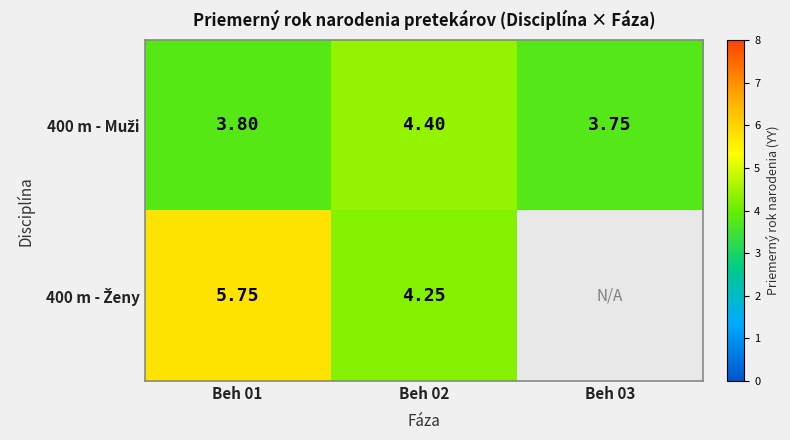

How many 400 m - Muži values are between 3 and 4?

2